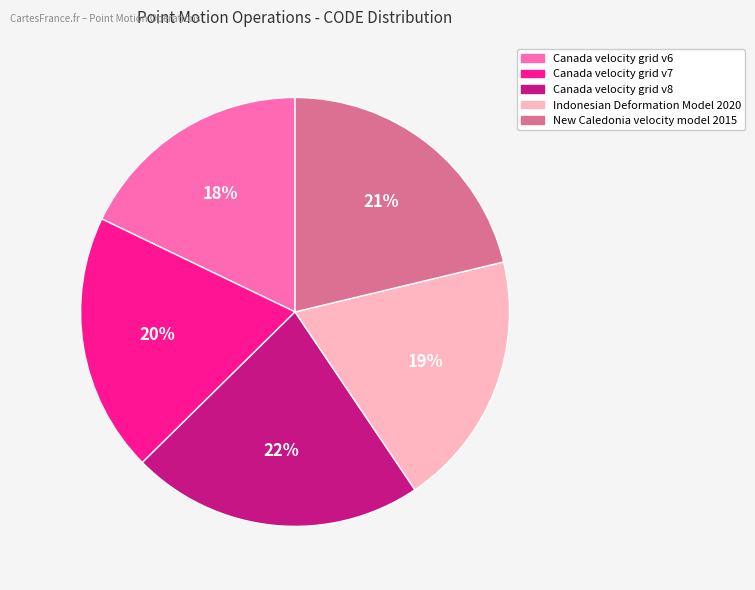

To the nearest percent, what is the difference between the largest and smallest slice percentages?

4%